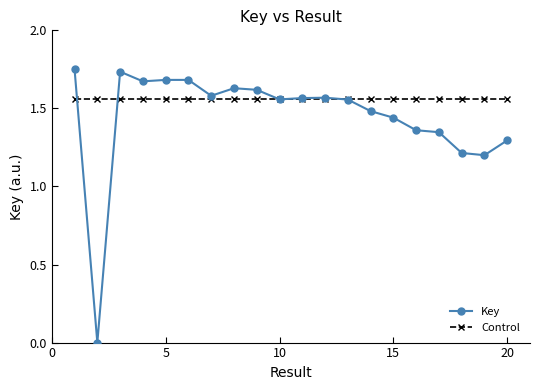

In Key, how many points are higher than both neighbors (excluding endpoints)?

4